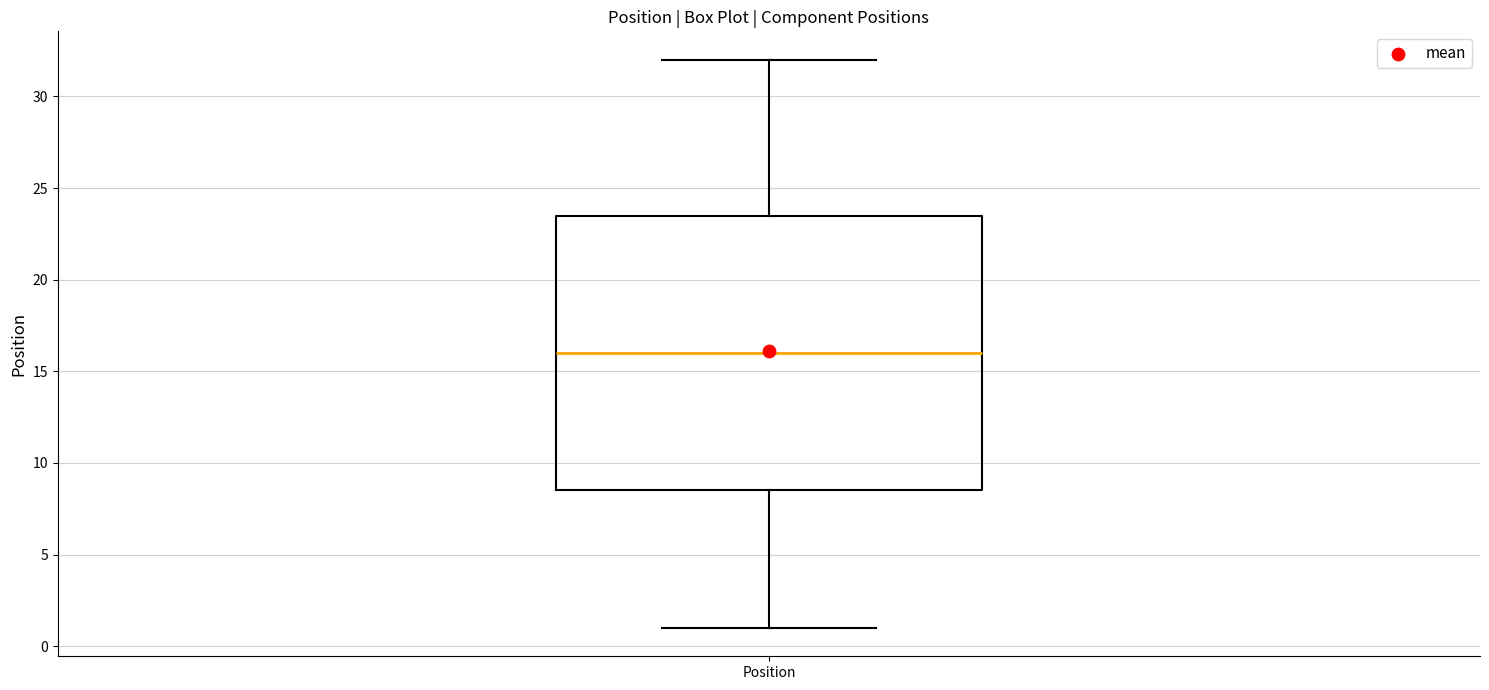

Transcribe this box plot: give where the median line is, the range the box spans, and where the two whiskers end, as read against the y-axis. The values are not printed on the chart, so give them approximately, as read against the axis.

median 16.0, box 8.5 to 23.5, whiskers 1.0 to 32.0